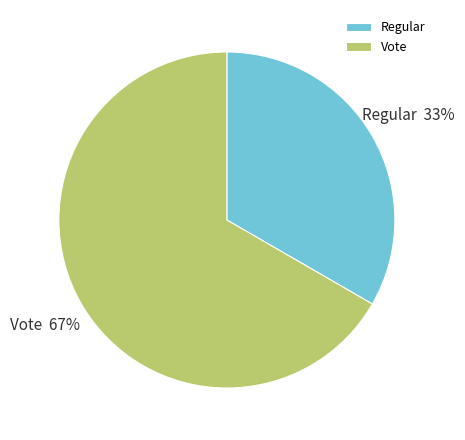

What percentage is the Vote slice, to the nearest percent?

67%